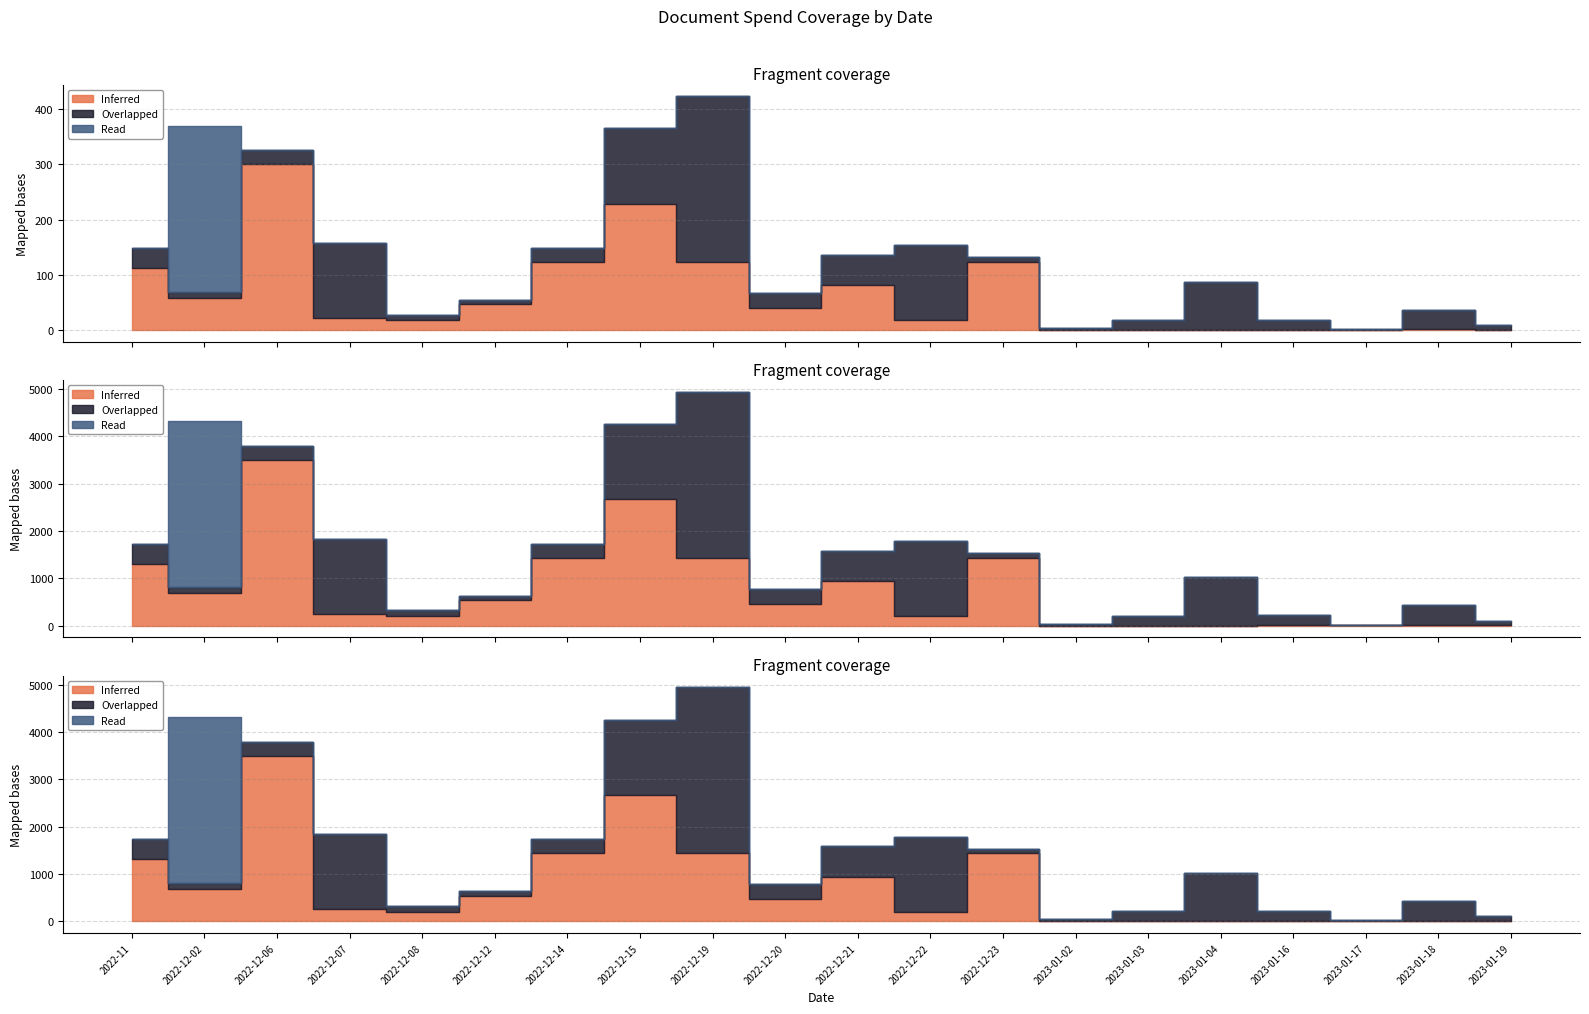

Rank the categories by Inferred value from highest to lowest.

2022-12-06, 2022-12-15, 2022-12-14, 2022-12-19, 2022-12-23, 2022-11, 2022-12-21, 2022-12-02, 2022-12-12, 2022-12-20, 2022-12-07, 2022-12-08, 2022-12-22, 2023-01-18, 2023-01-16, 2023-01-17, 2023-01-19, 2023-01-04, 2023-01-02, 2023-01-03